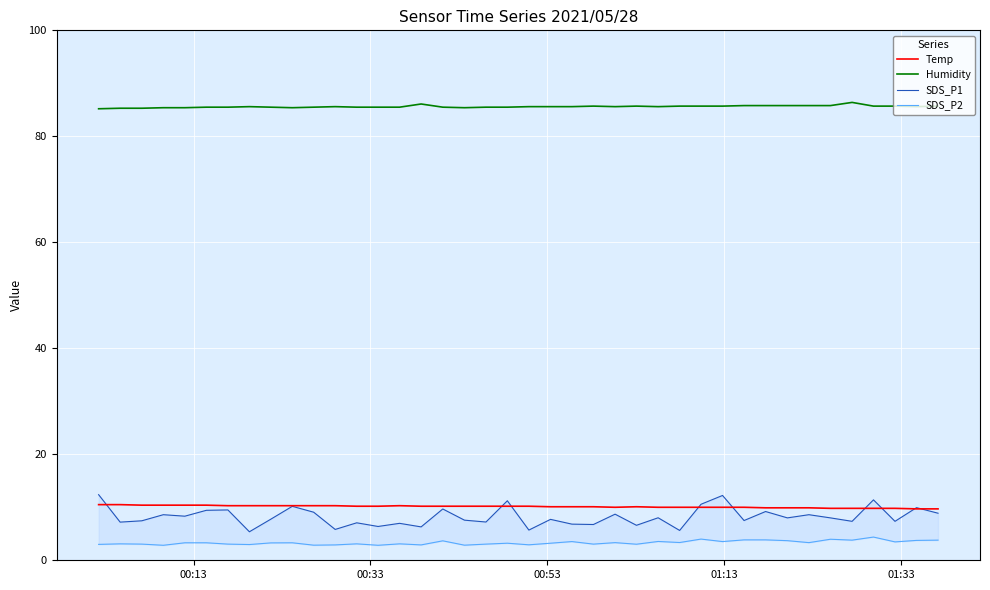

True or false: Temp and Humidity intersect in this chart.

False